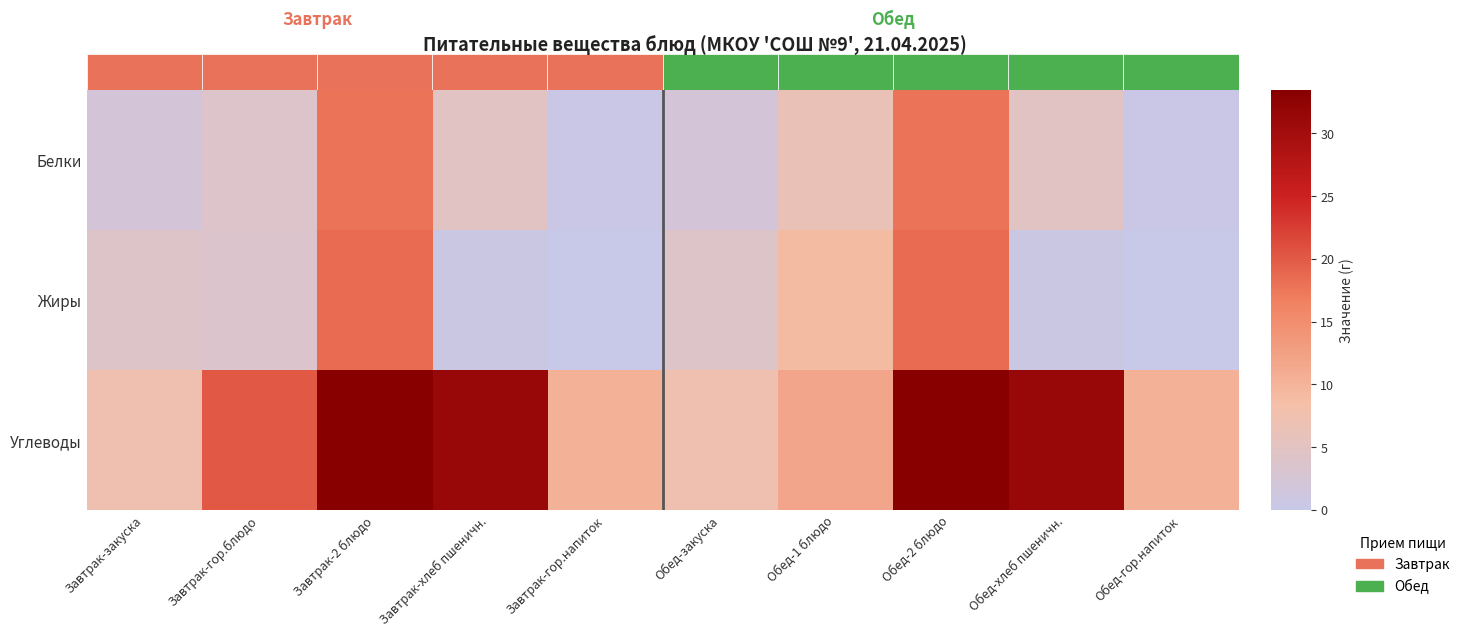

At how many categories does at least one series exceed 13?

5